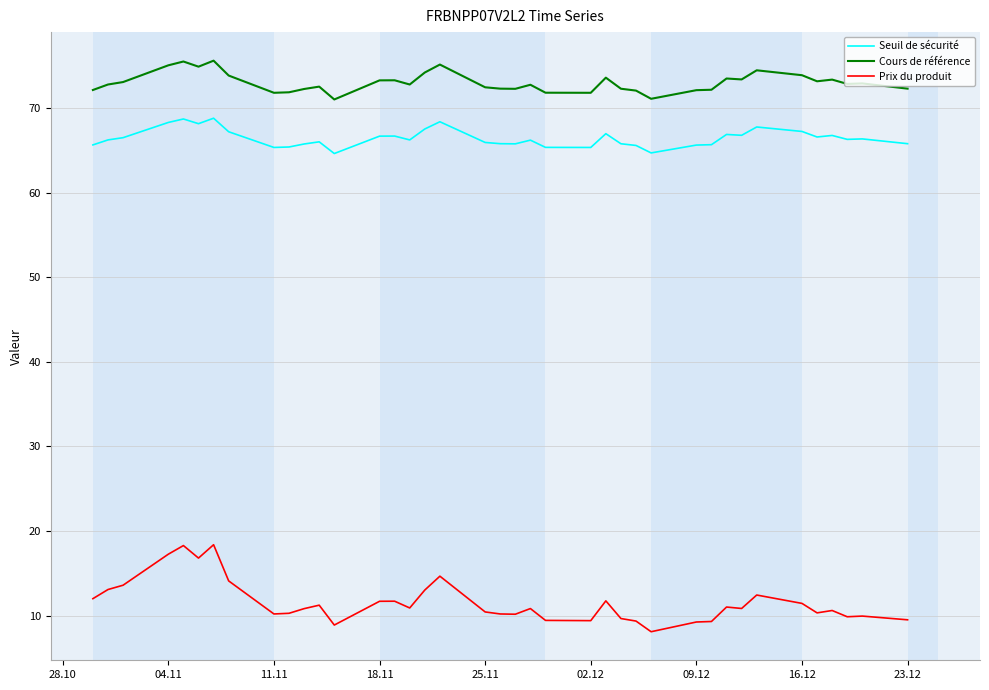

Which series has the largest total across all categories?

Cours de référence